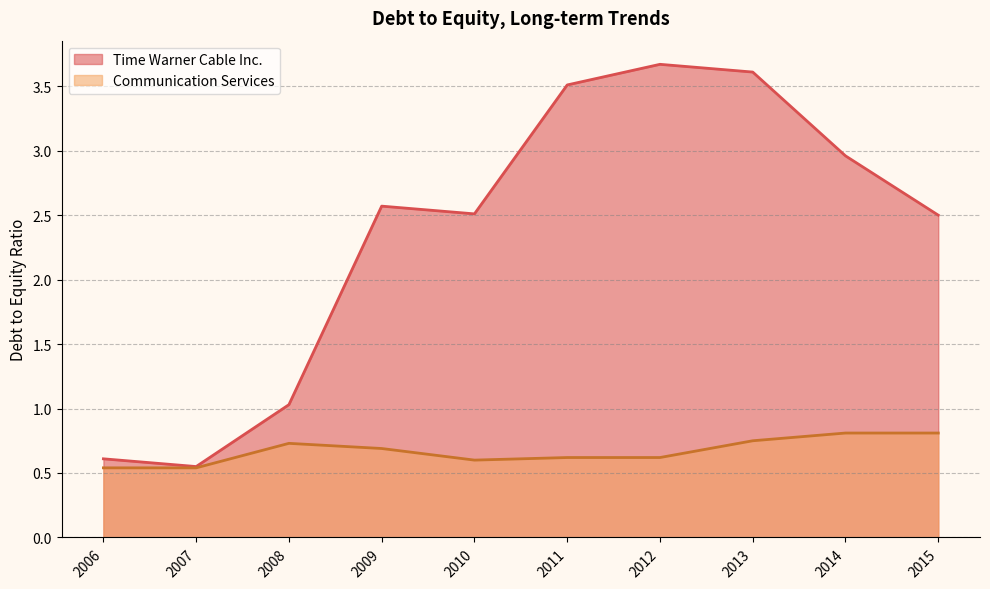

What is the greatest value displayed?

3.7